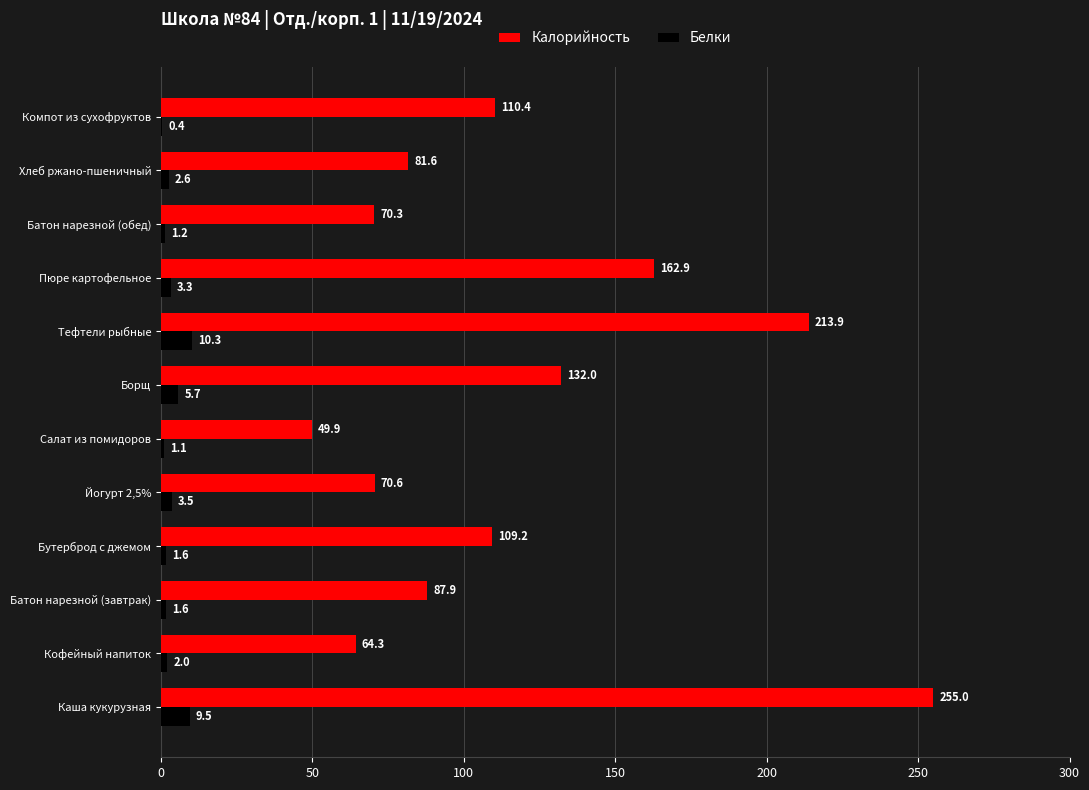

How many series are shown in this chart?

2